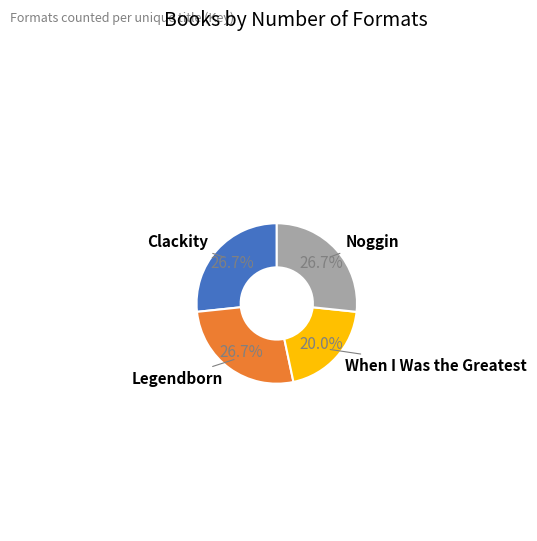

Is there a majority slice in this chart?

No